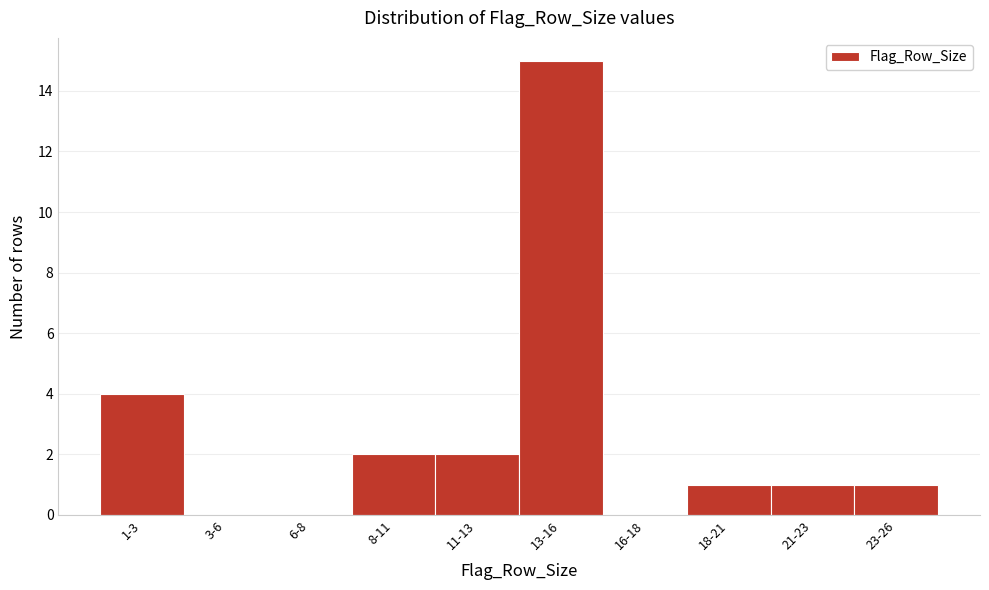

Reading left to right, extract all data points from this chart.

1-3=4	3-6=0	6-8=0	8-11=2	11-13=2	13-16=15	16-18=0	18-21=1	21-23=1	23-26=1